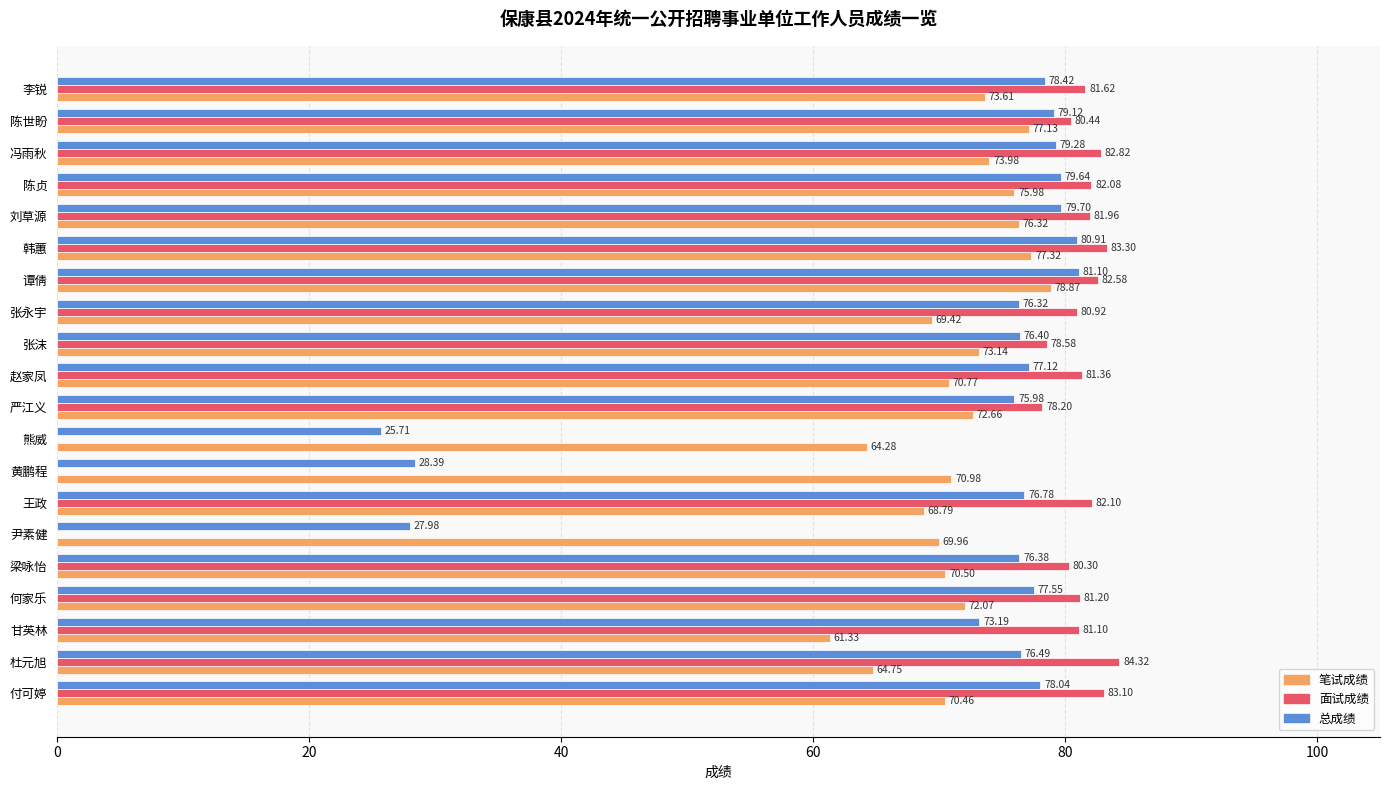

At which label is 面试成绩 closest to 42?

严江义